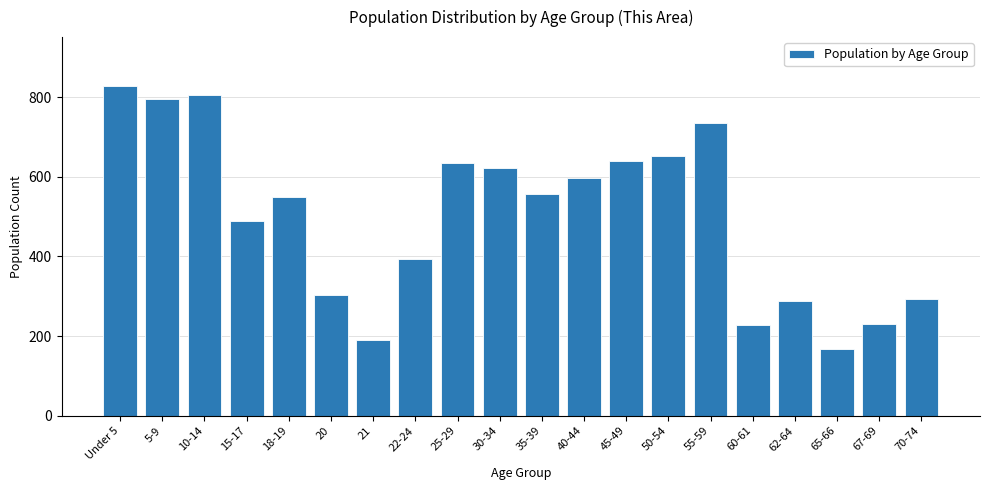

Reading right to left, transcribe all the data shown in this chart.

70-74=294	67-69=231	65-66=168	62-64=287	60-61=227	55-59=736	50-54=652	45-49=640	40-44=597	35-39=558	30-34=622	25-29=634	22-24=394	21=190	20=304	18-19=549	15-17=489	10-14=805	5-9=795	Under 5=827